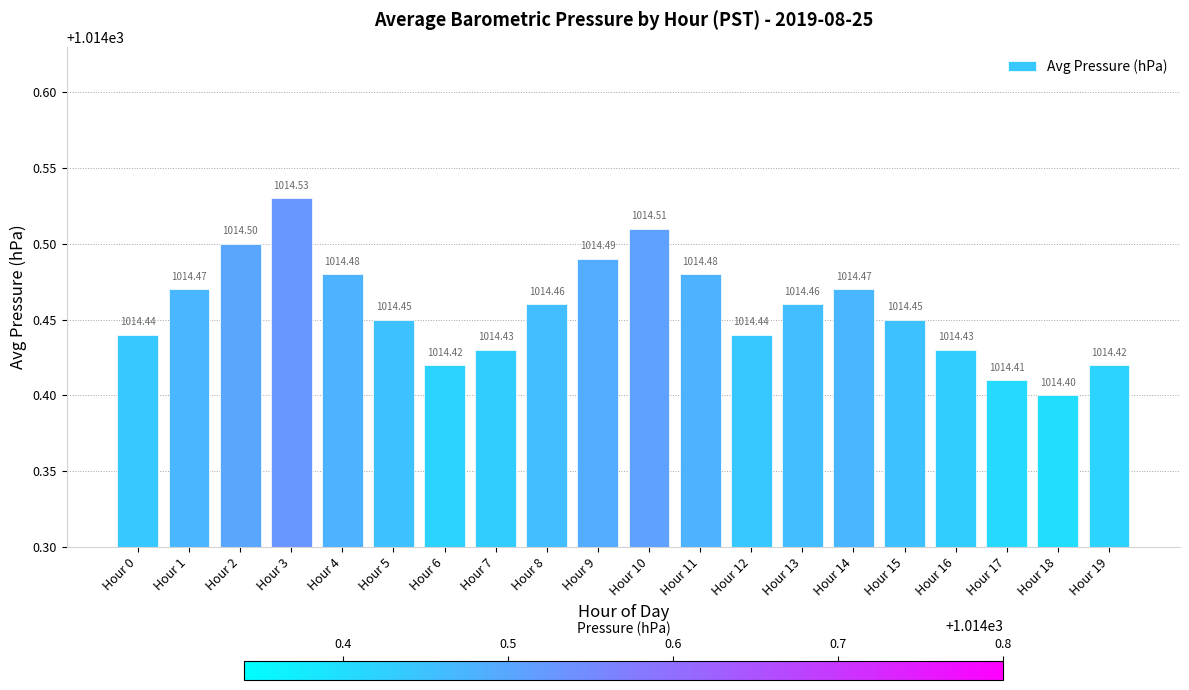

Is it true that the value at Hour 4 is 1014.5?

True